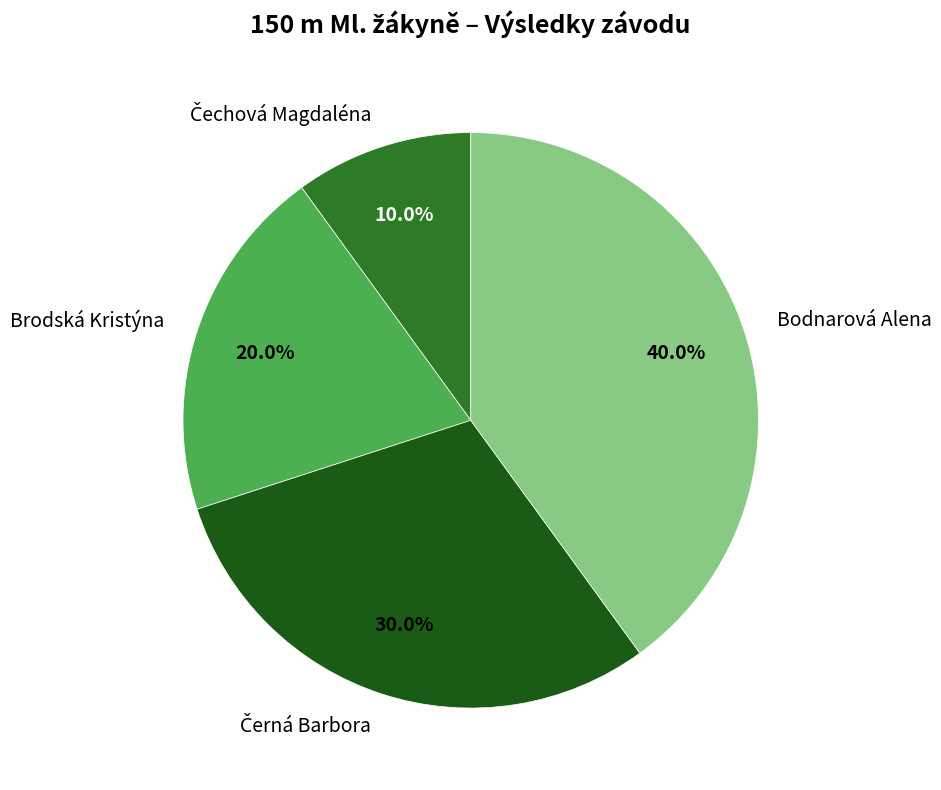

Does Bodnarová Alena represent more than half of the total?

No